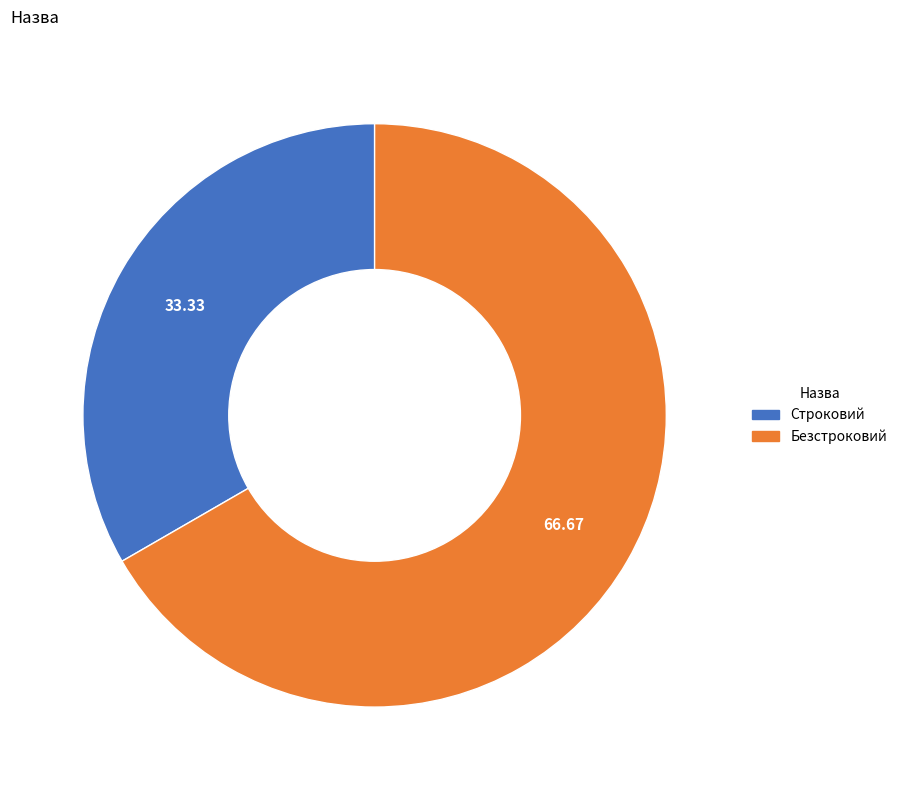

Does Строковий represent more than half of the total?

No